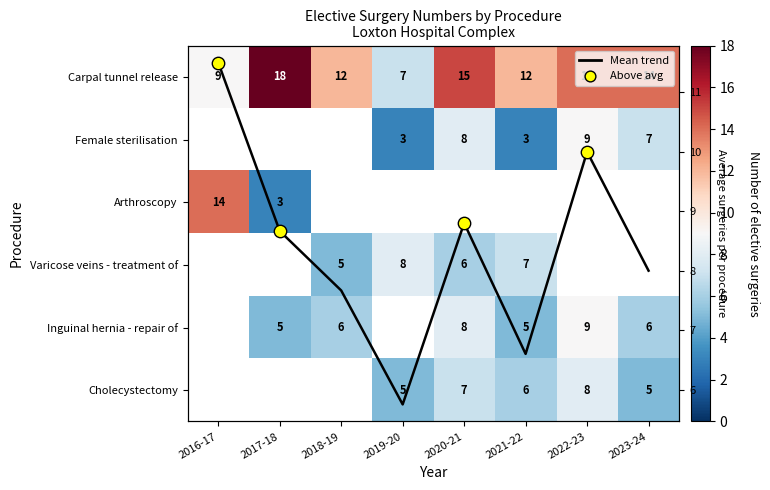

What is the spread (max minus min) of values at 2021-22?

9.0